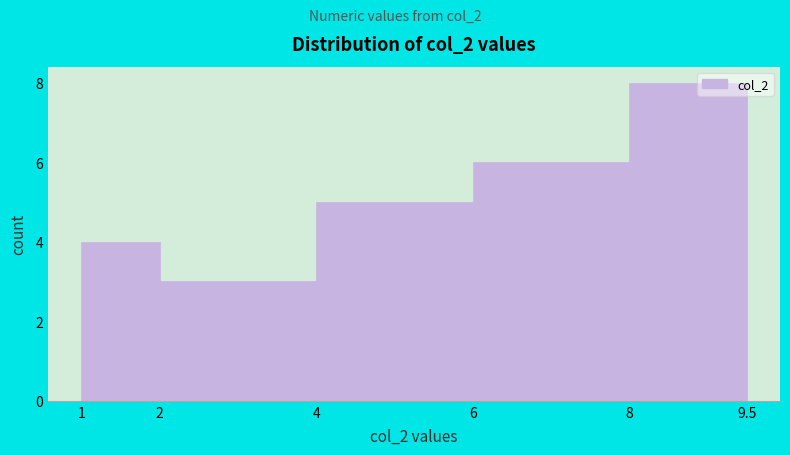

Reading left to right, transcribe this chart: for each bar, give the range it covers on the x-axis and its height. The values are not printed on the chart, so give them approximately, as read against the axis.

1 to 2: 4
2 to 4: 3
4 to 6: 5
6 to 8: 6
8 to 9.5: 8